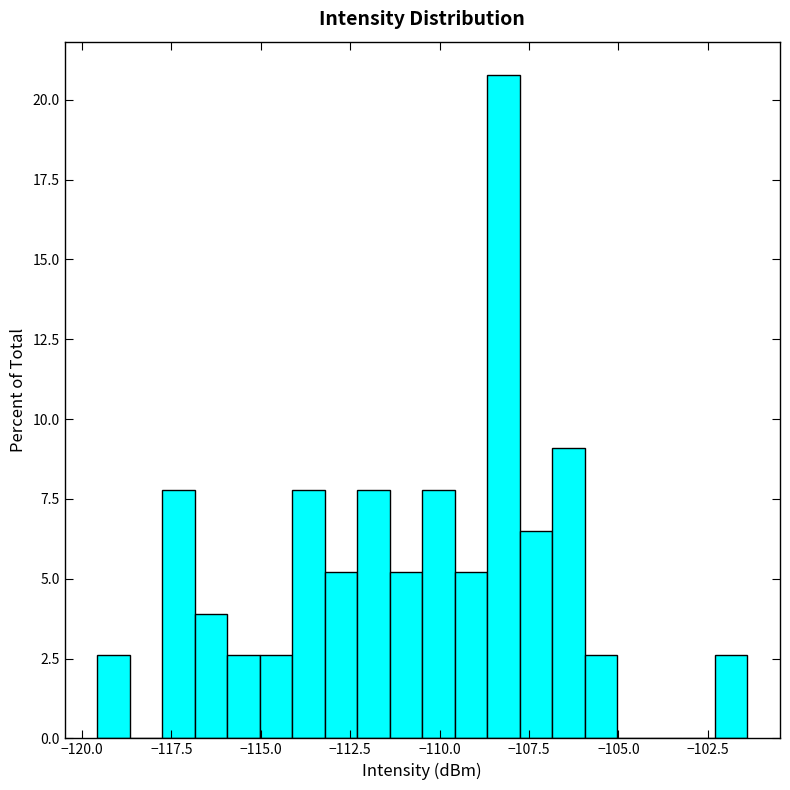

Read against the x-axis, roughly where is the centre of the tallest bar?

-108.0